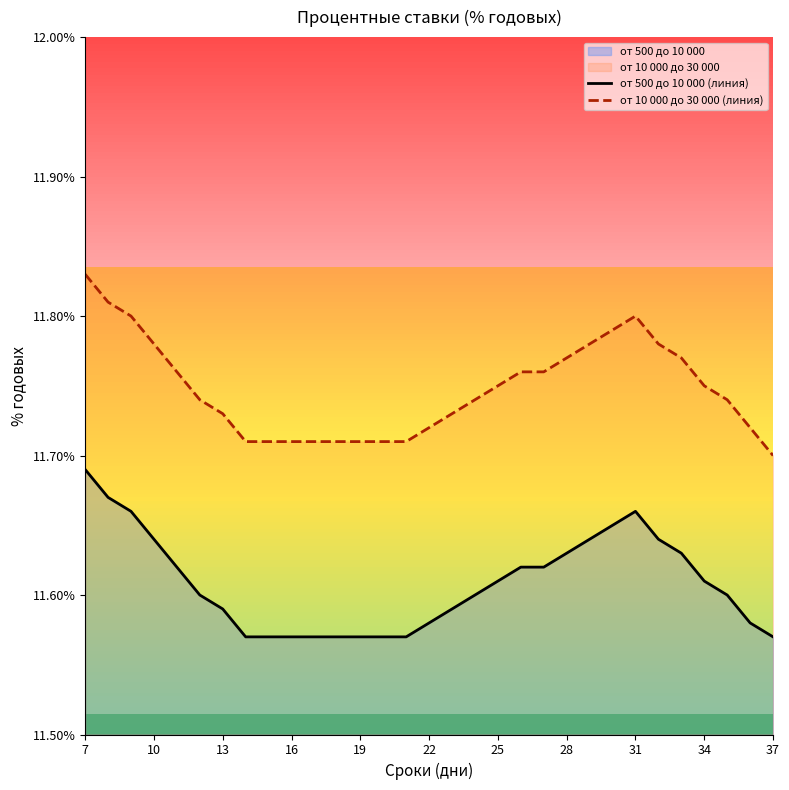

In от 500 до 10 000 (линия), how many points are higher than both neighbors (excluding endpoints)?

1